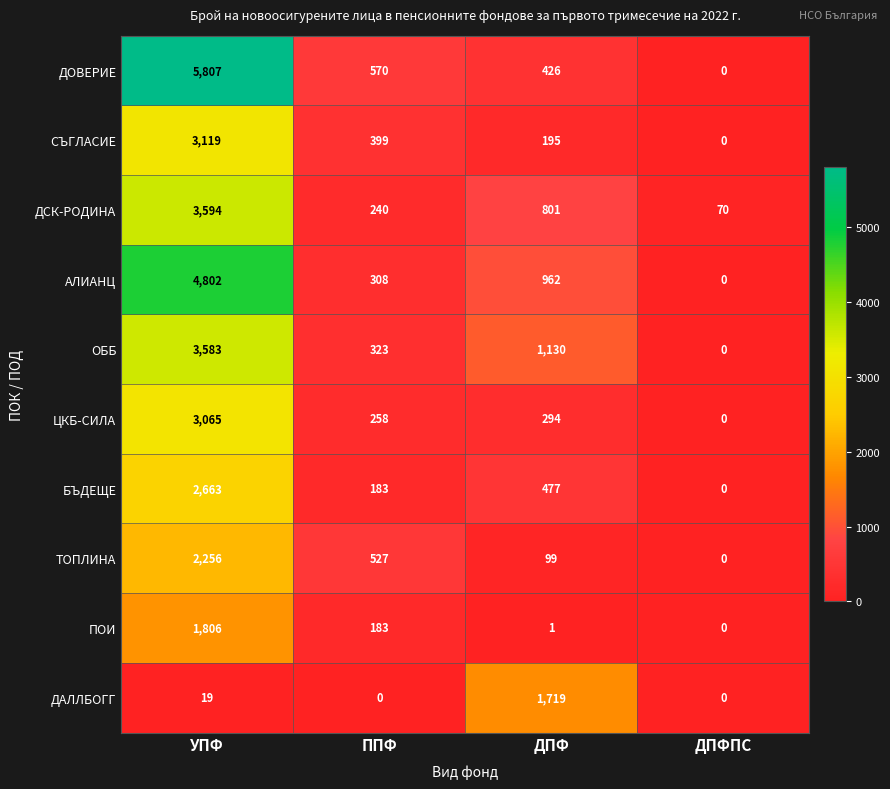

At which category is the sum across all series the highest?

УПФ